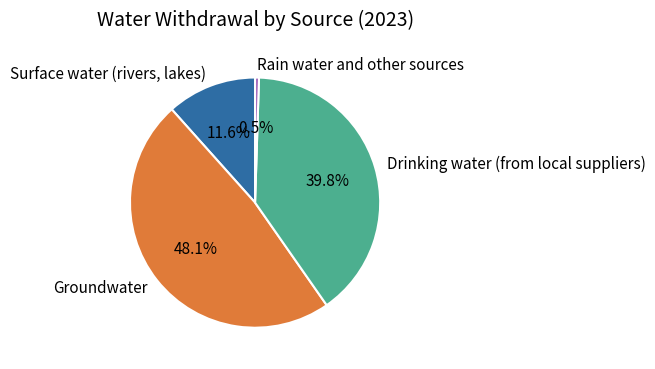

Rank the categories by value from highest to lowest.

Groundwater, Drinking water (from local suppliers), Surface water (rivers, lakes), Rain water and other sources